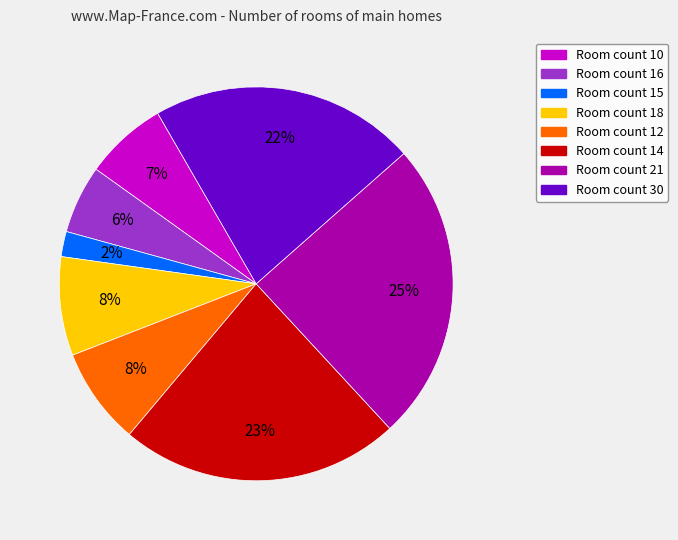

Is Room count 15 the majority of the pie?

No